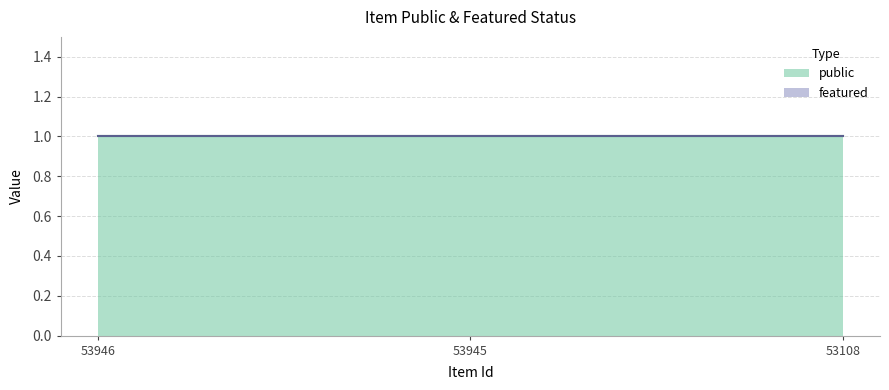

Does the chart display data point markers on the line(s)?

No